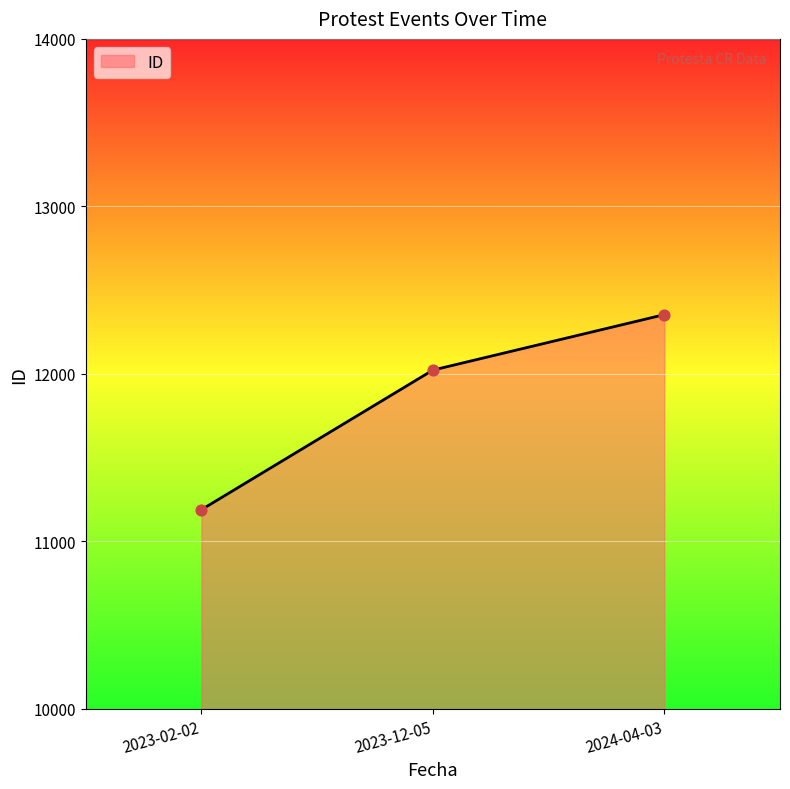

What is the change in value from 2023-02-02 to 2023-12-05?

+833